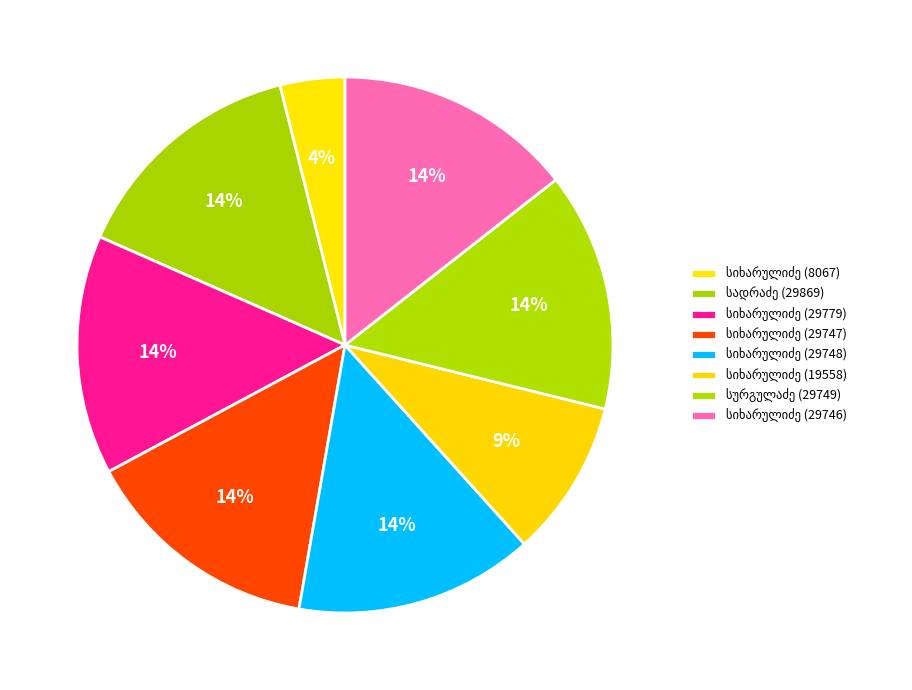

Does მინადორა ნესტორის ასული სიხარულიძისა account for over 50% of the chart?

No